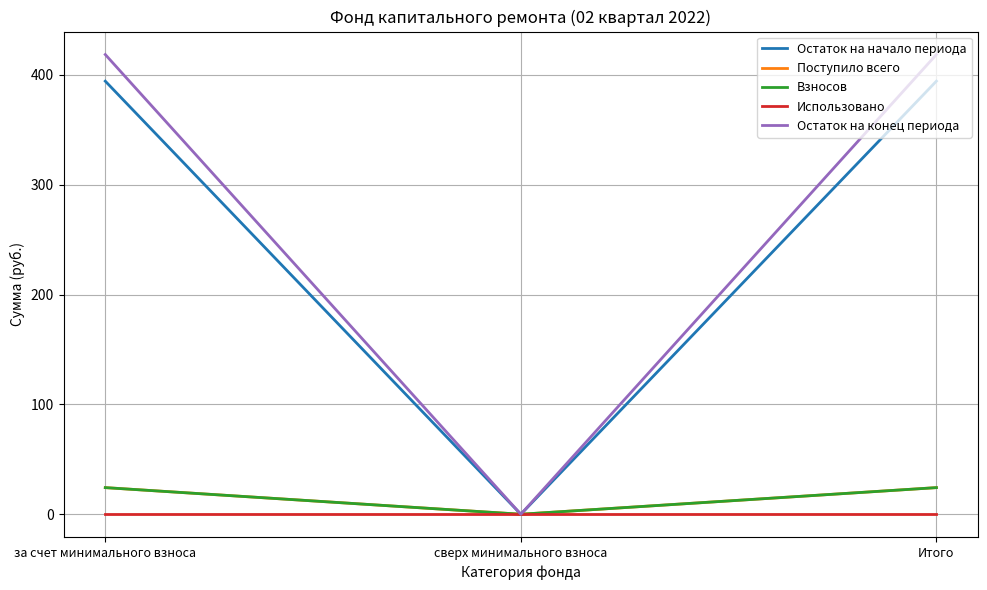

Reading left to right, extract all data points from this chart.

Остаток на начало периода: за счет минимального взноса=394.4	сверх минимального взноса=0.0	Итого=394.4
Поступило всего: за счет минимального взноса=24.2	сверх минимального взноса=0.0	Итого=24.2
Взносов: за счет минимального взноса=24.2	сверх минимального взноса=0.0	Итого=24.2
Использовано: за счет минимального взноса=0.0	сверх минимального взноса=0.0	Итого=0.0
Остаток на конец периода: за счет минимального взноса=418.6	сверх минимального взноса=0.0	Итого=418.6